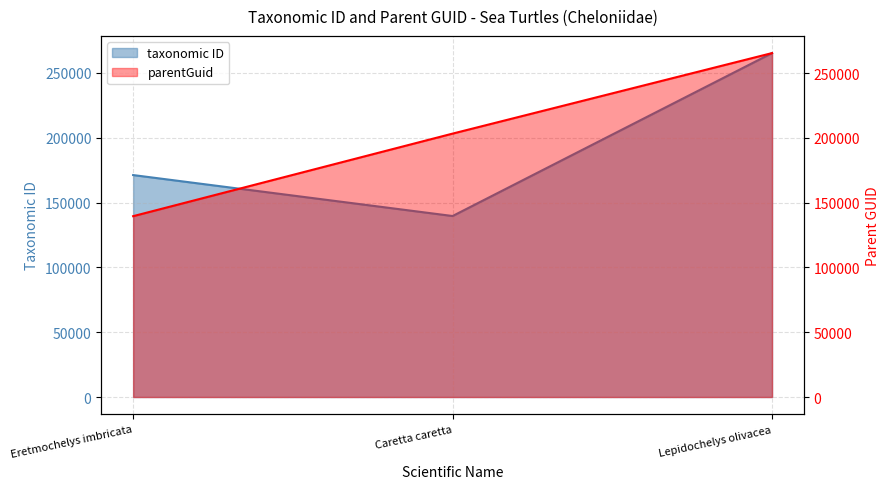

What is the value of the parentGuid point at the 3rd from the left?

265506